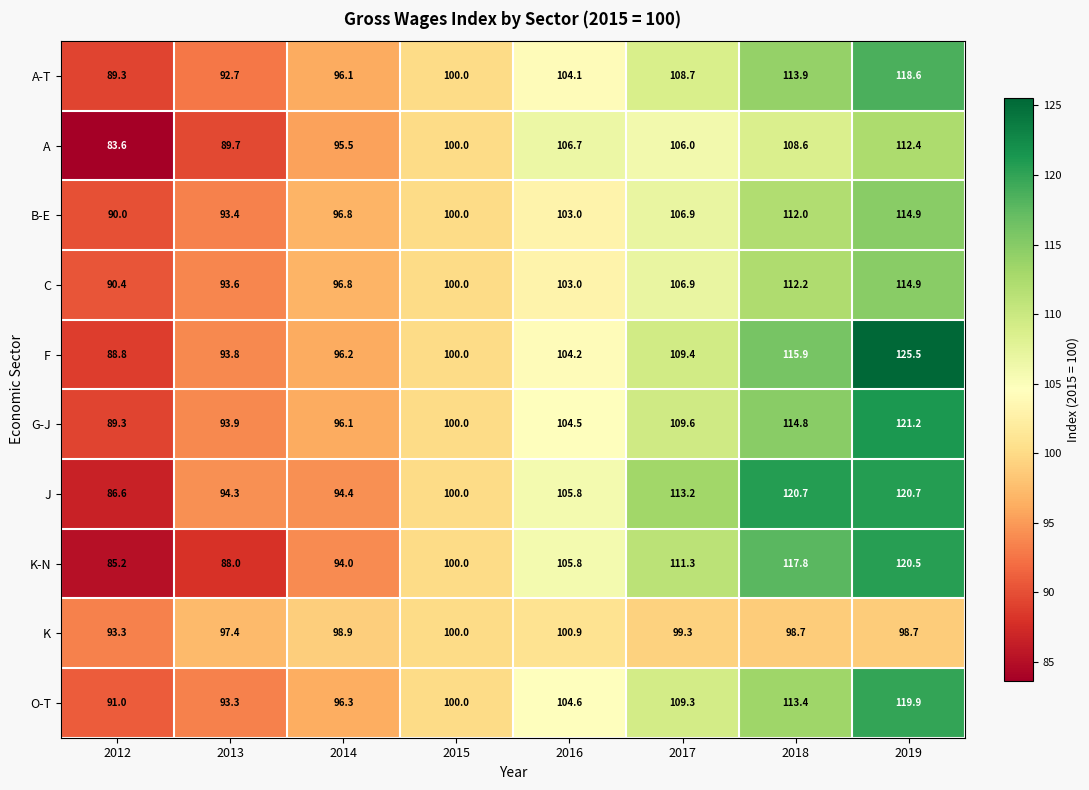

Is it true that A-T equals 141.0 at 2014?

False